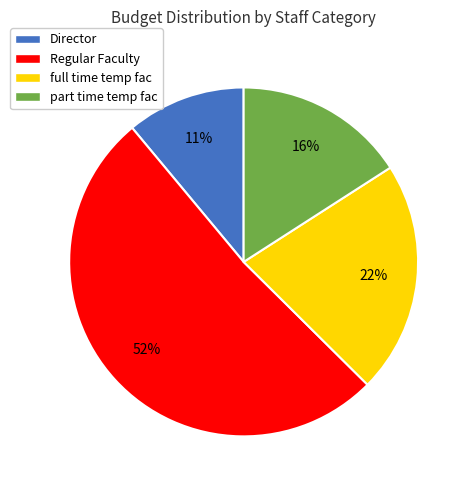

The Regular Faculty slice represents 52% of the pie. True or false?

True